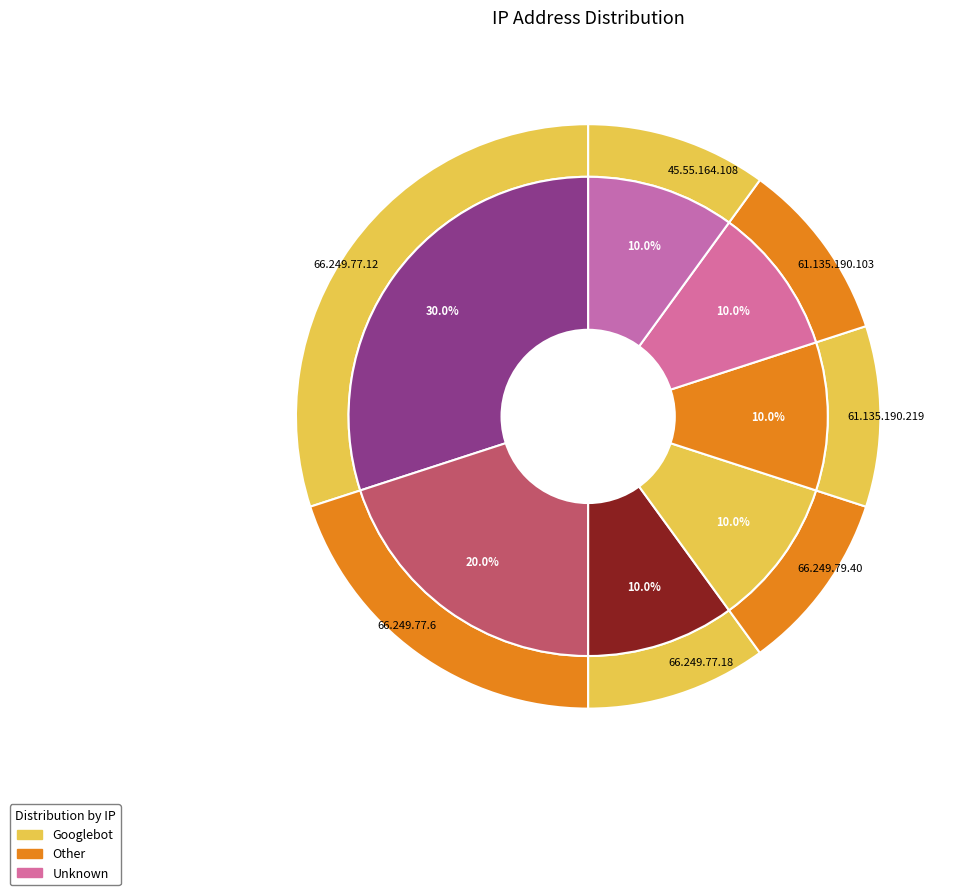

Which slice is the largest?

66.249.77.12